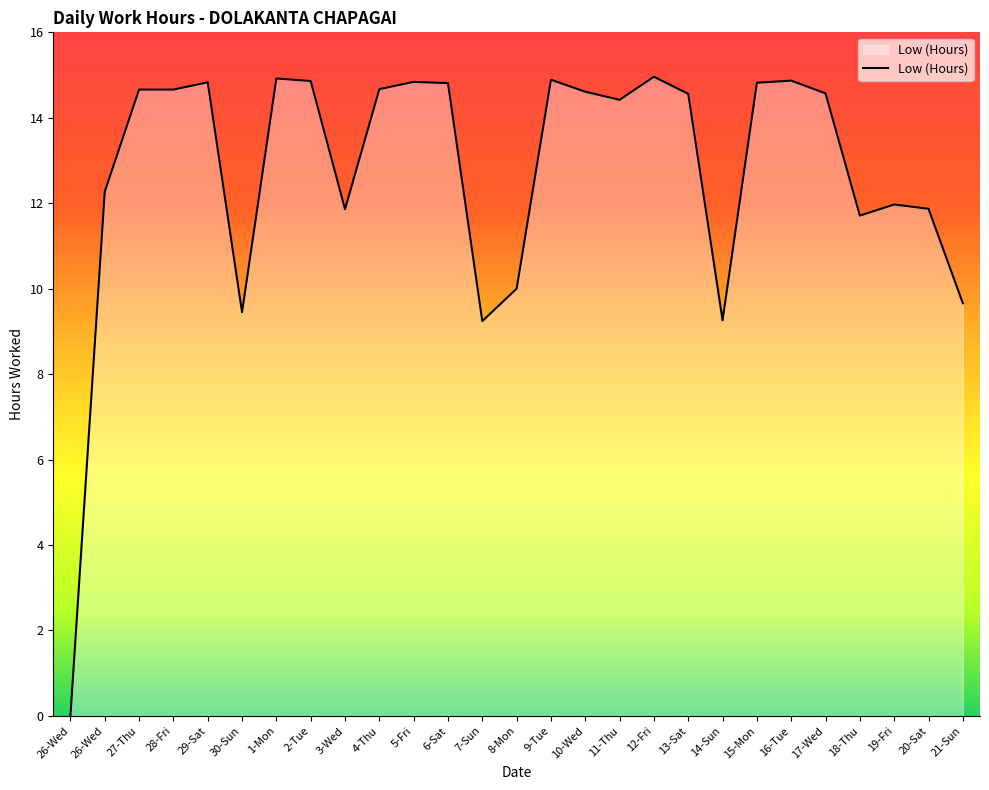

Does the chart display data point markers on the line(s)?

No